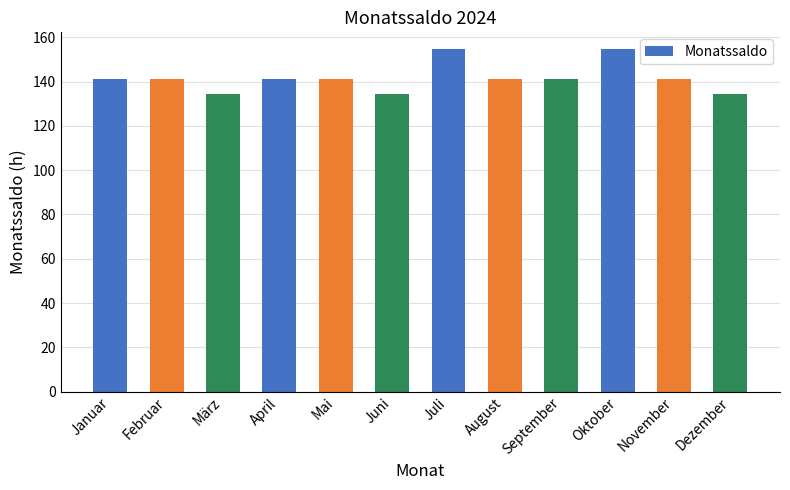

What is the difference between the maximum and second lowest values?

20.2